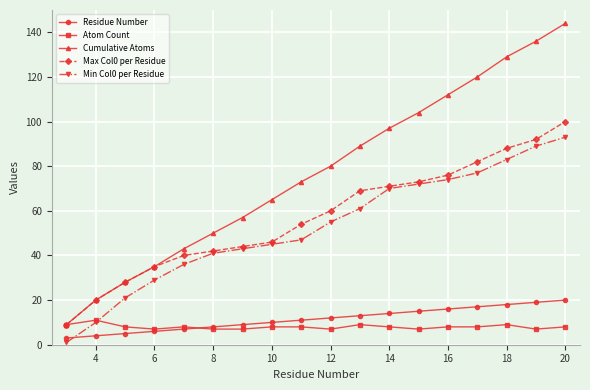

What is the minimum value for Atom Count?

7